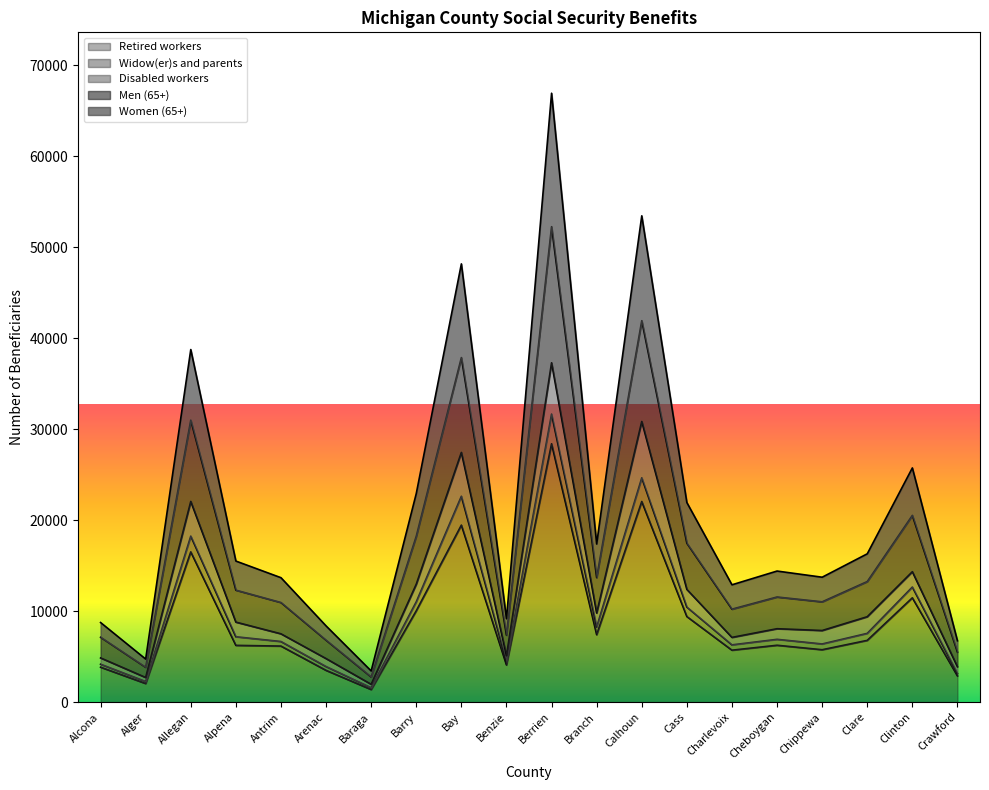

Which has a higher value, Cass or Berrien?

Berrien